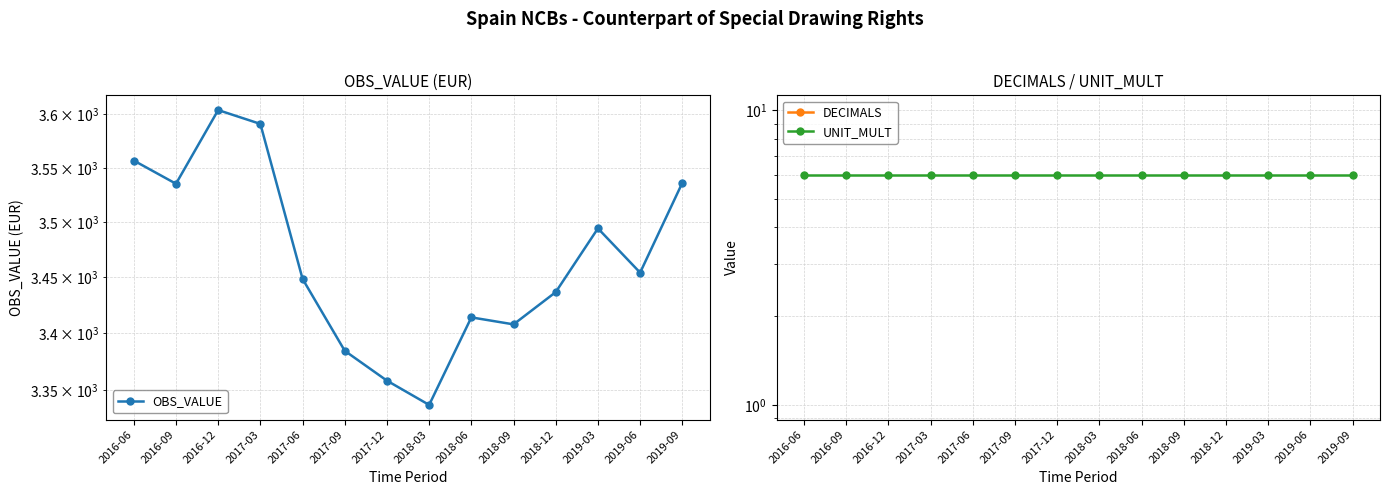

Does the chart display data point markers on the line(s)?

Yes